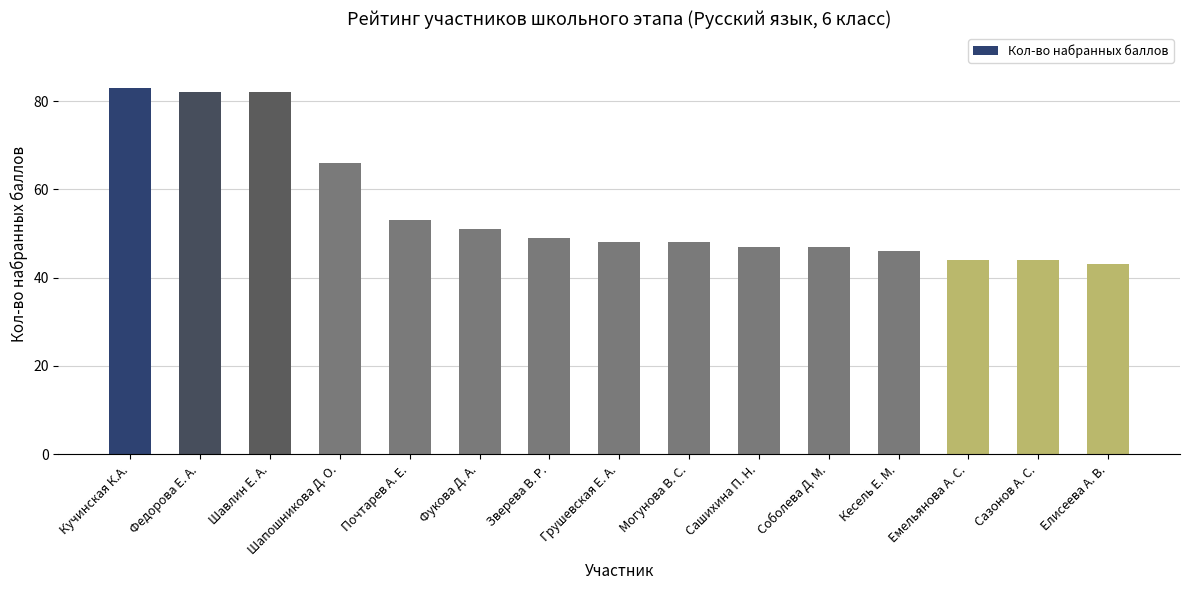

What is the maximum value shown in the chart?

83